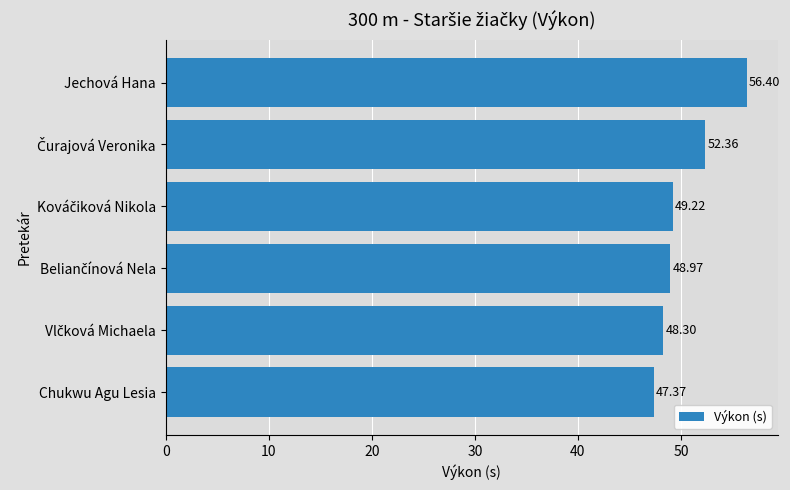

What is the average value?

50.4